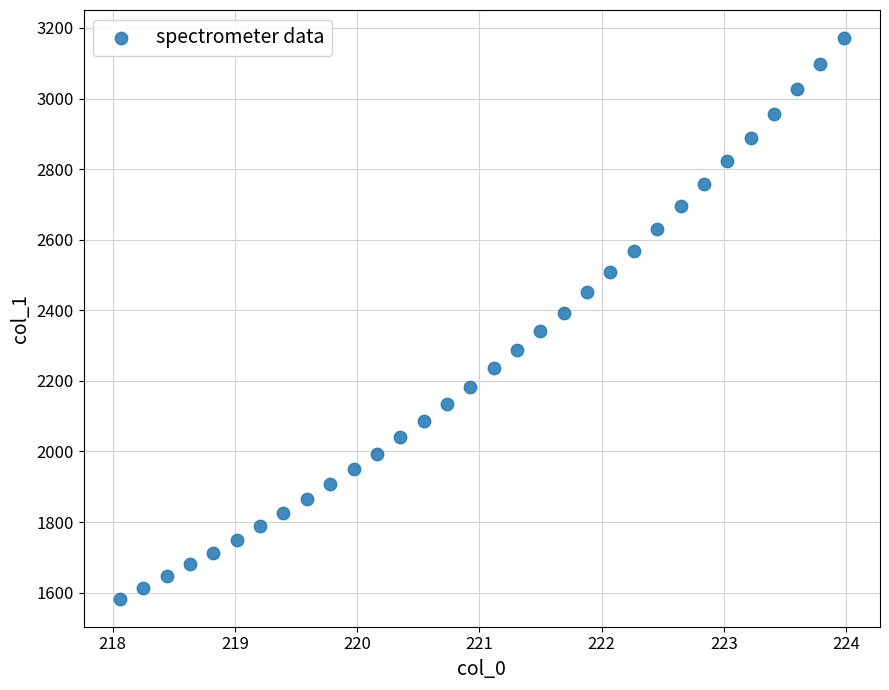

What is the range of X values (max minus min)?

5.9